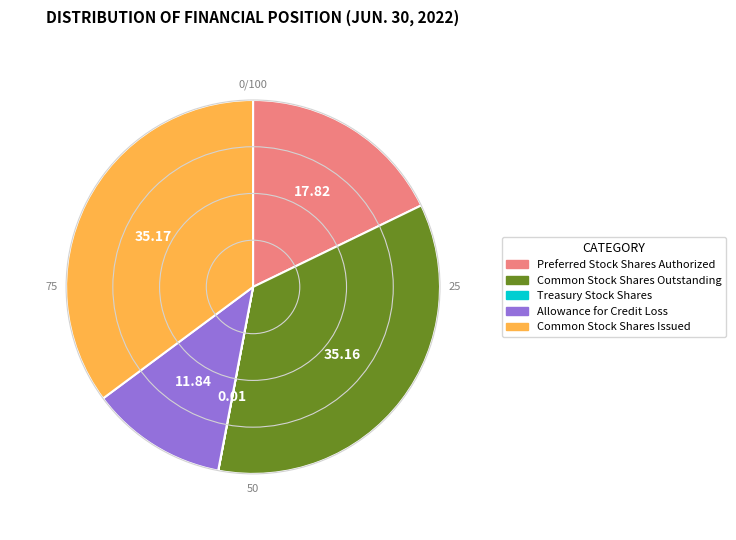

Does Allowance for Credit Loss account for over 50% of the chart?

No